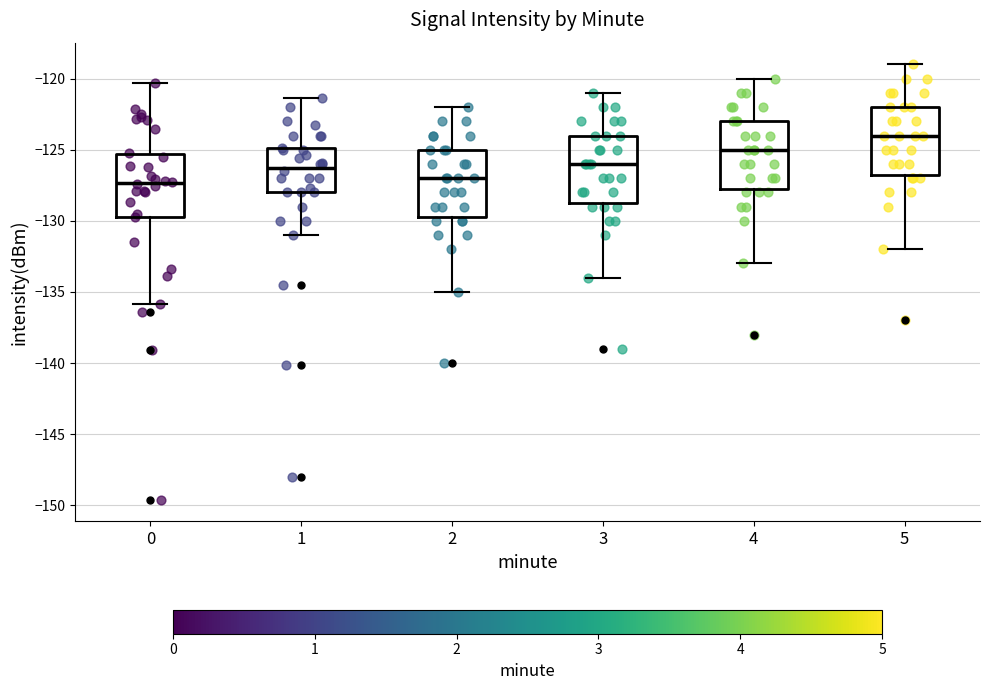

Reading left to right, read every box against the y-axis: the position of its median line, the range the box covers, and the ends of its whiskers. The values are not printed on the chart, so give them approximately, as read against the axis.

0: median -127.5, box -129.5 to -125.5, whiskers -136.0 to -120.5
1: median -126.0, box -128.0 to -125.0, whiskers -131.0 to -121.5
2: median -127.0, box -129.5 to -125.0, whiskers -135.0 to -122.0
3: median -126.0, box -128.5 to -124.0, whiskers -134.0 to -121.0
4: median -125.0, box -127.5 to -123.0, whiskers -133.0 to -120.0
5: median -124.0, box -126.5 to -122.0, whiskers -132.0 to -119.0